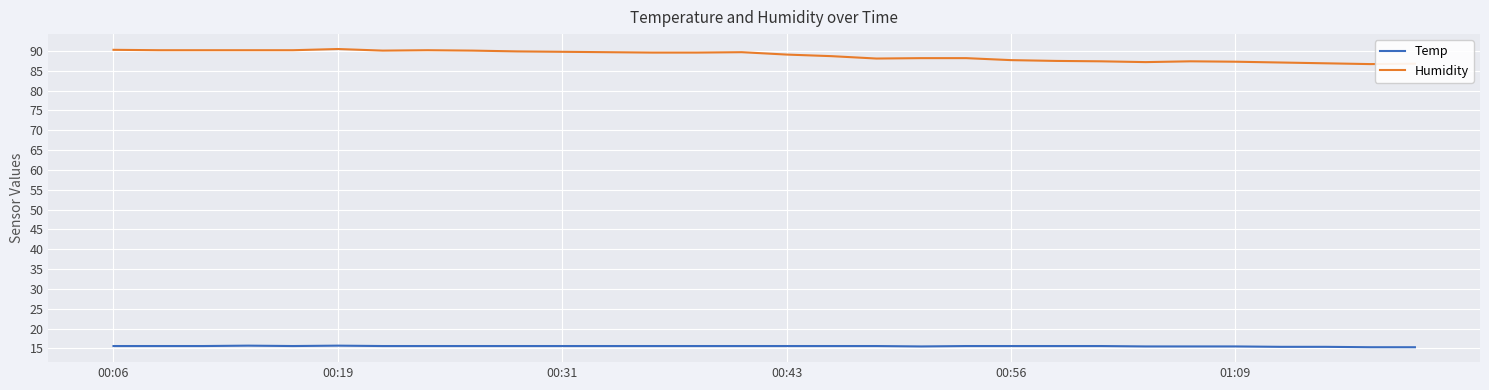

Which series has the largest total across all categories?

Humidity